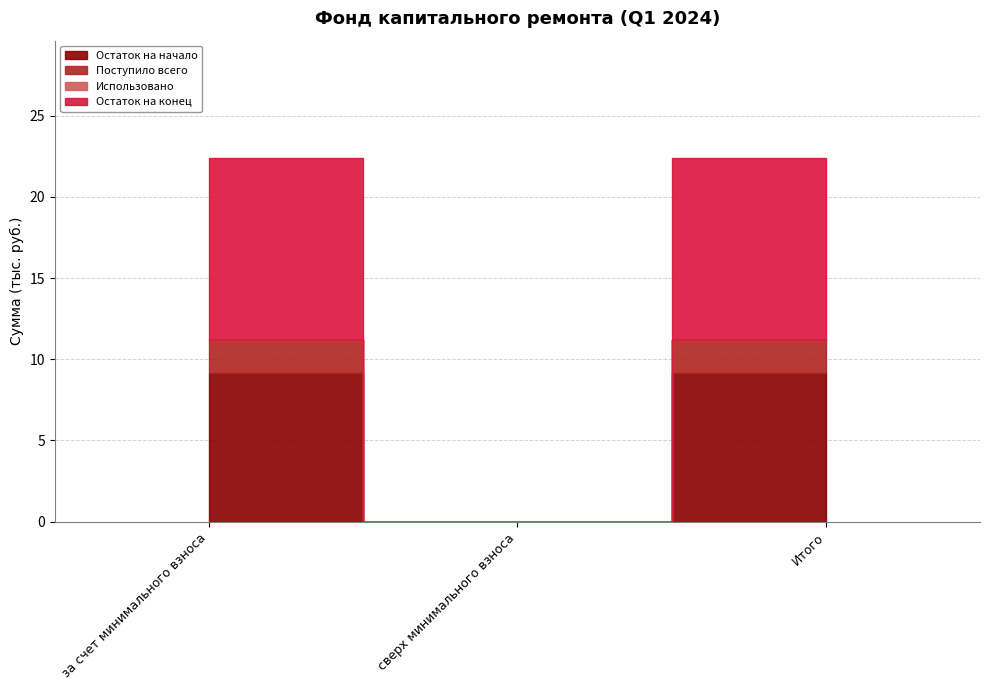

True or false: Остаток на начало has a value of 9.2 at Итого.

True